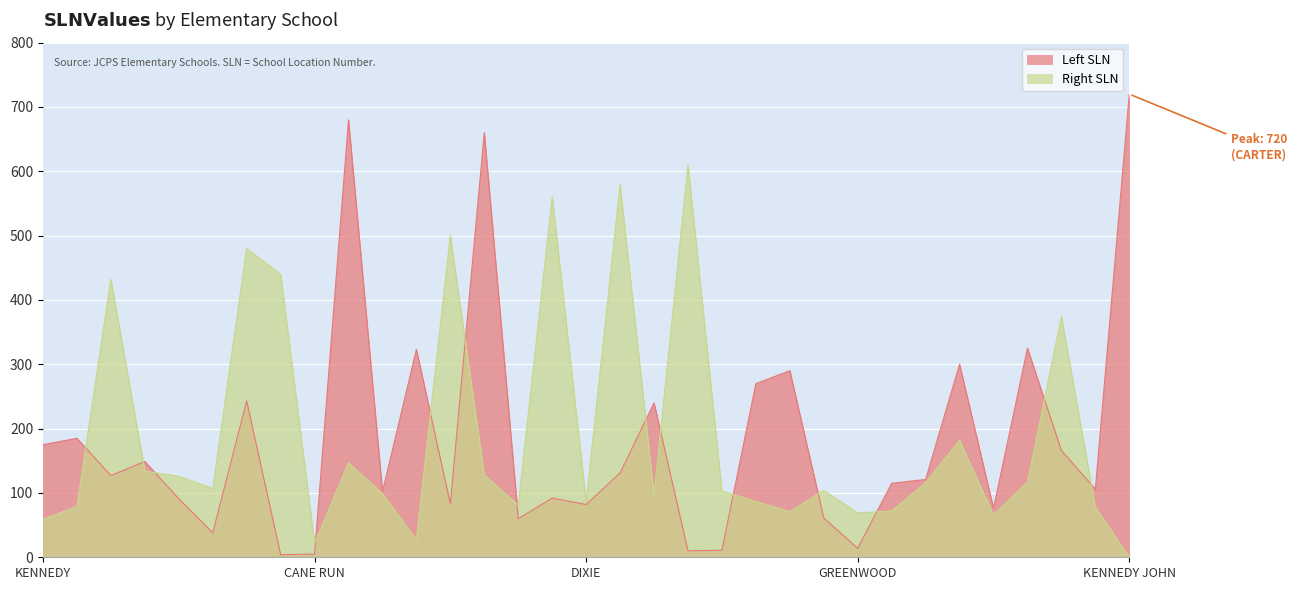

Which label corresponds to the largest value in the chart?

KENNEDY JOHN